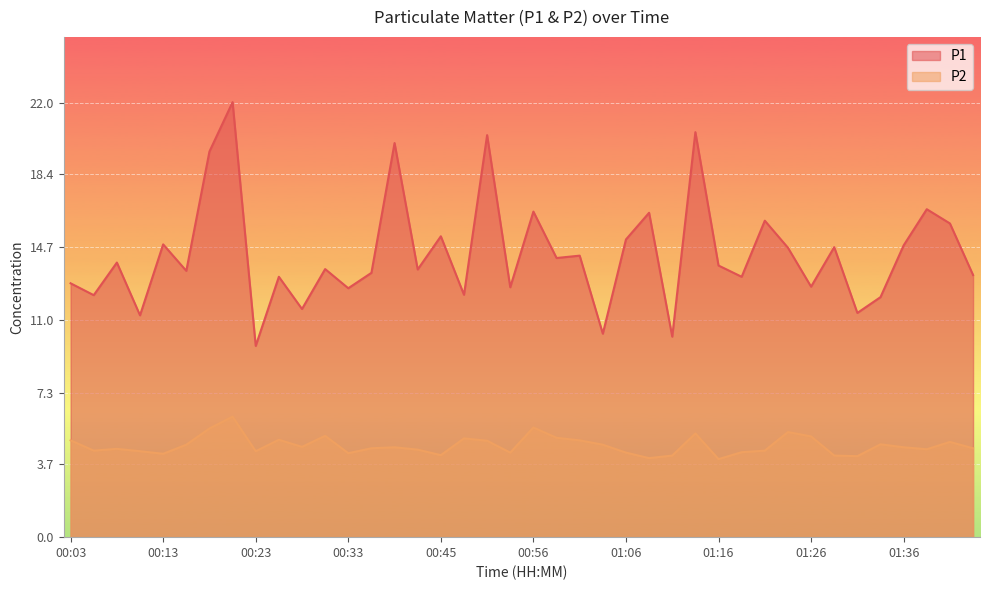

At how many categories does at least one series exceed 15?

12